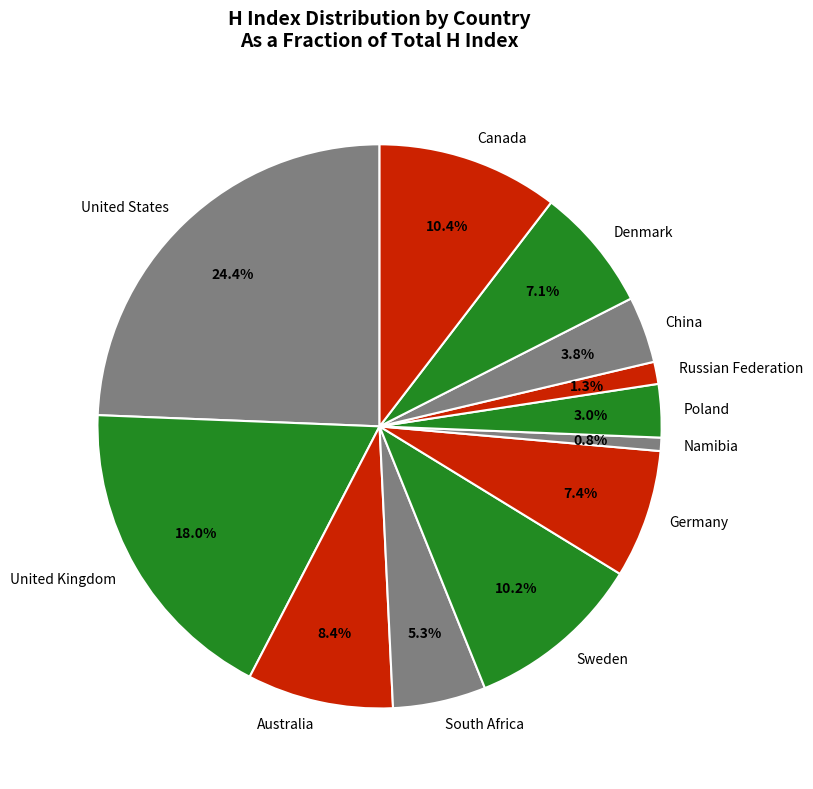

How many segments does this pie chart have?

12